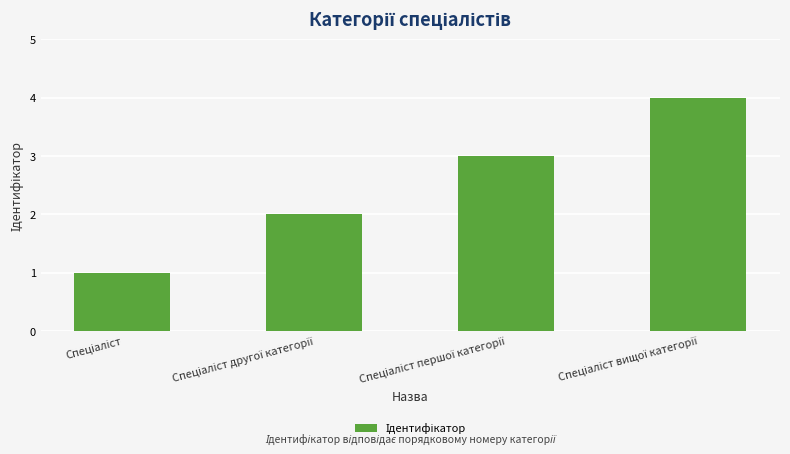

What is the maximum value shown in the chart?

4